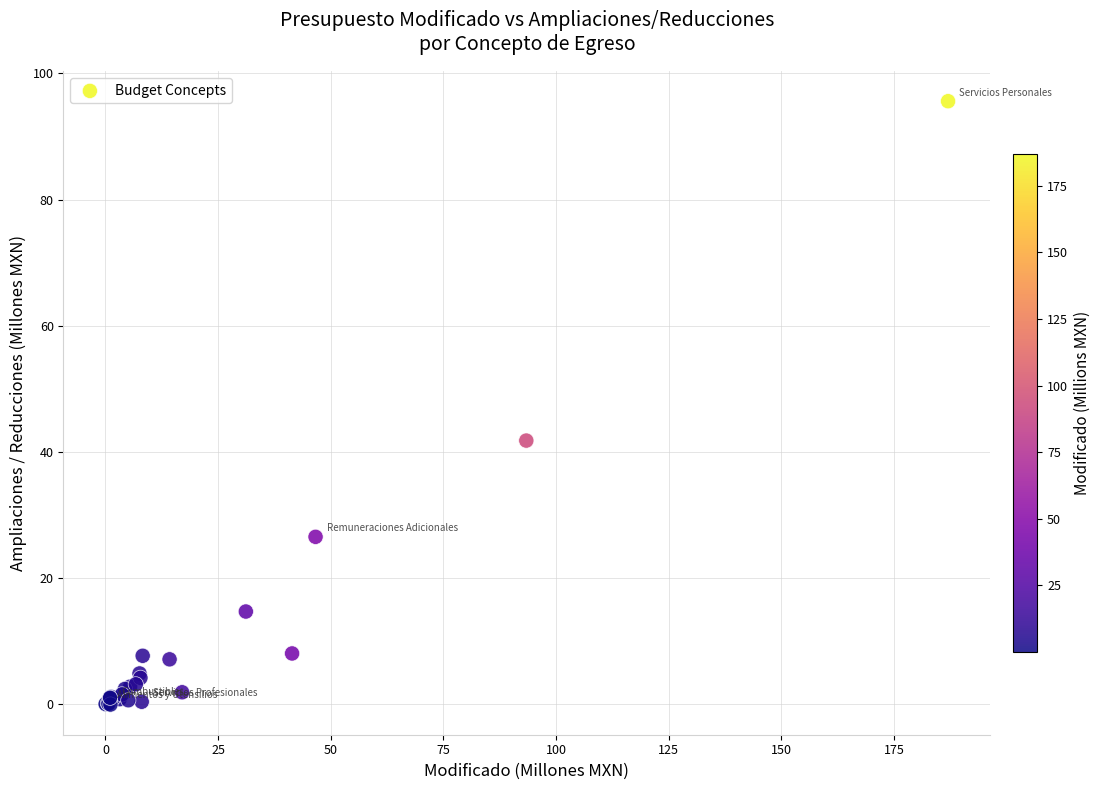

What Y value in the scatter plot is closest to 47?

41.8